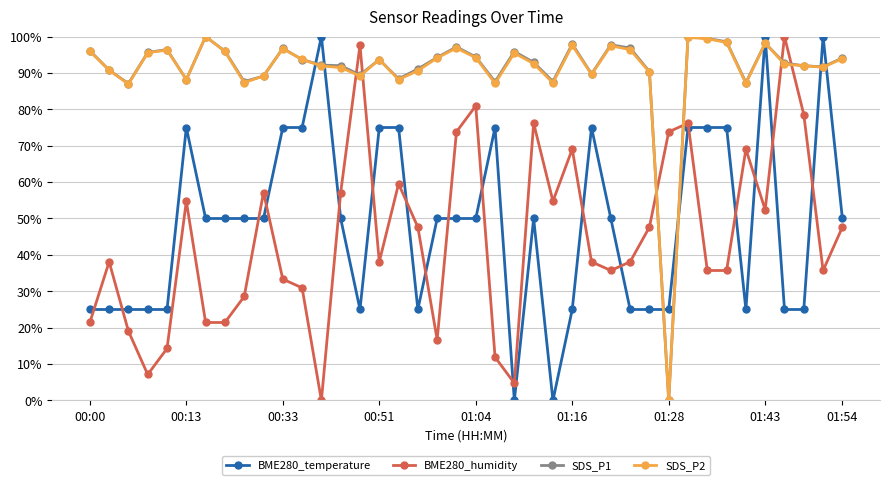

What is the maximum value shown in the chart?

100.0